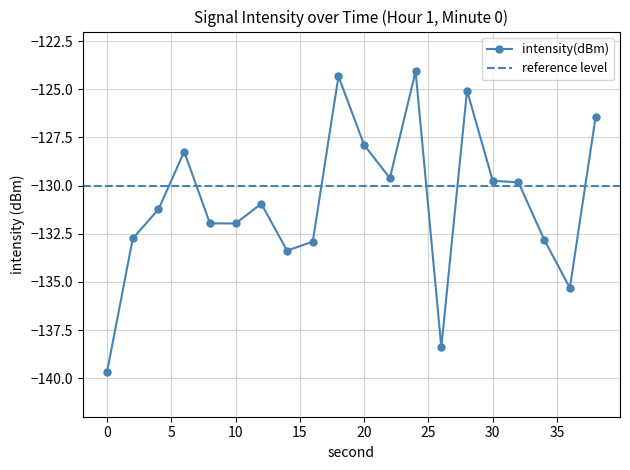

Does the chart display data point markers on the line(s)?

Yes